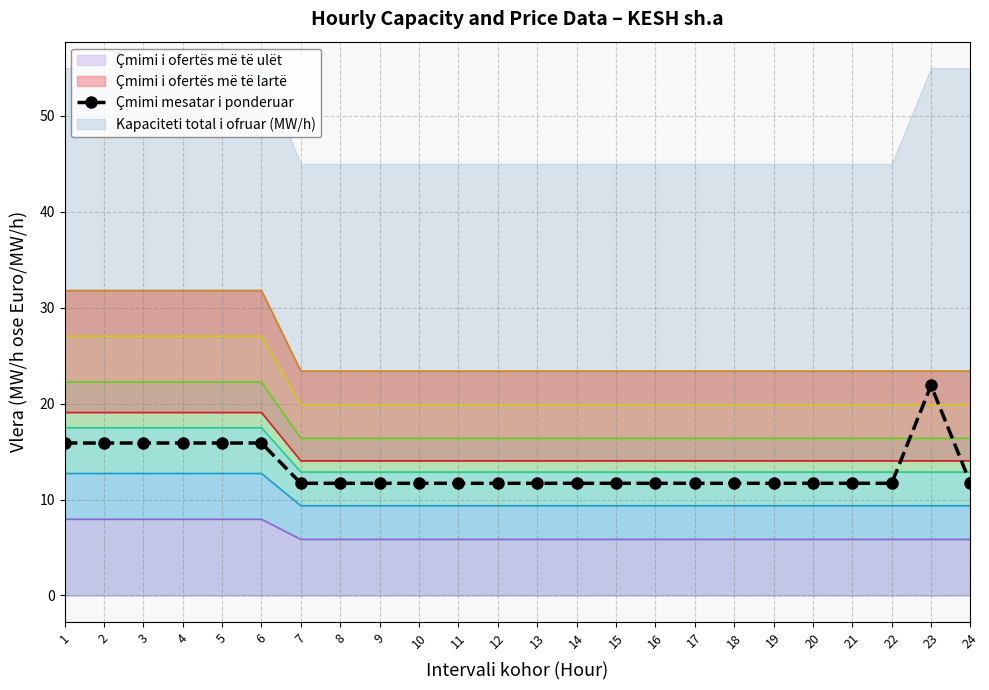

At which category does the chart reach its minimum across all series?

7